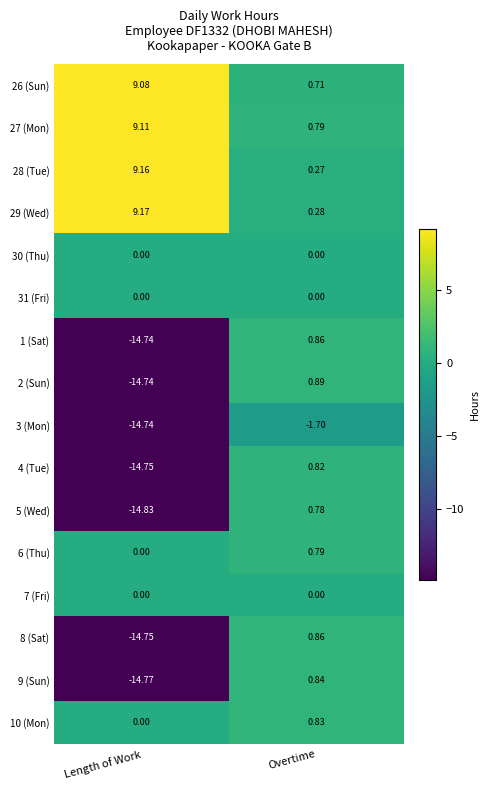

Count the number of data series in this chart.

16